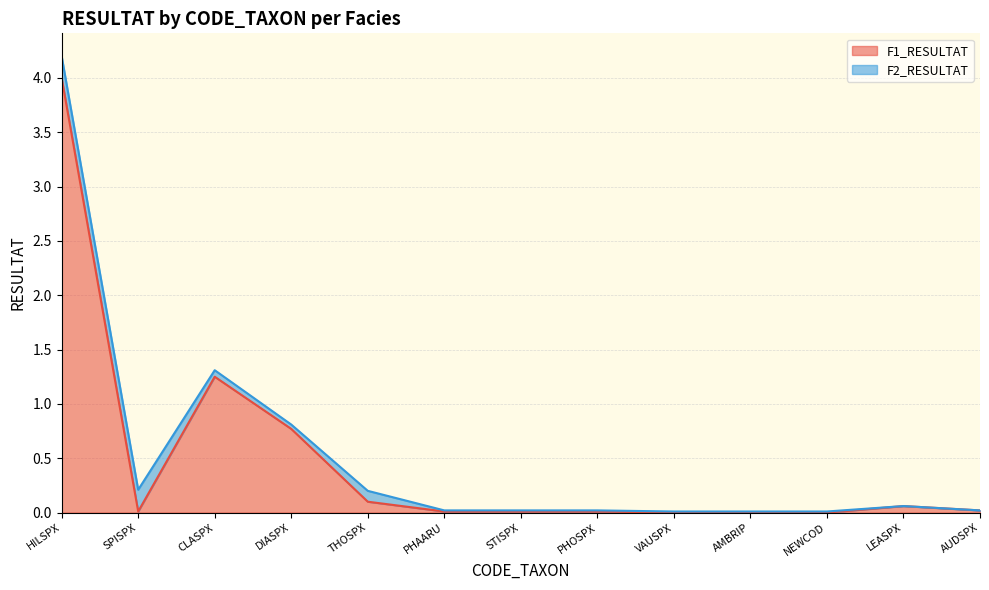

Reading left to right, what are all the values shown in this chart?

HILSPX=4.0	SPISPX=0.0	CLASPX=1.2	DIASPX=0.8	THOSPX=0.1	PHAARU=0.0	STISPX=0.0	PHOSPX=0.0	VAUSPX=0.0	AMBRIP=0.0	NEWCOD=0.0	LEASPX=0.1	AUDSPX=0.0